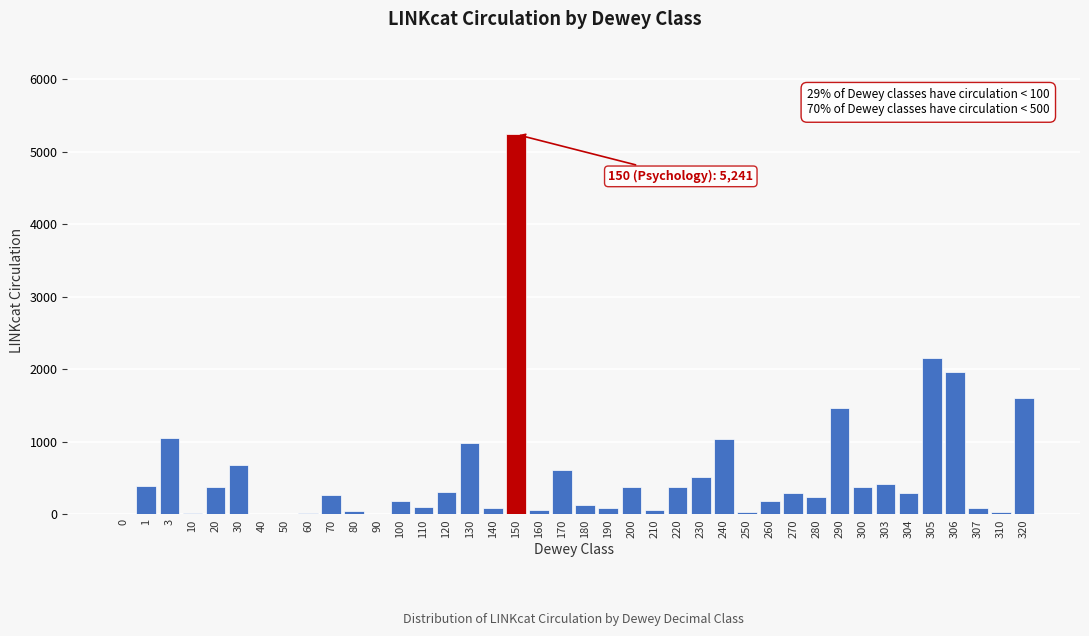

The chart shows a value of 1464 at 290. True or false?

True